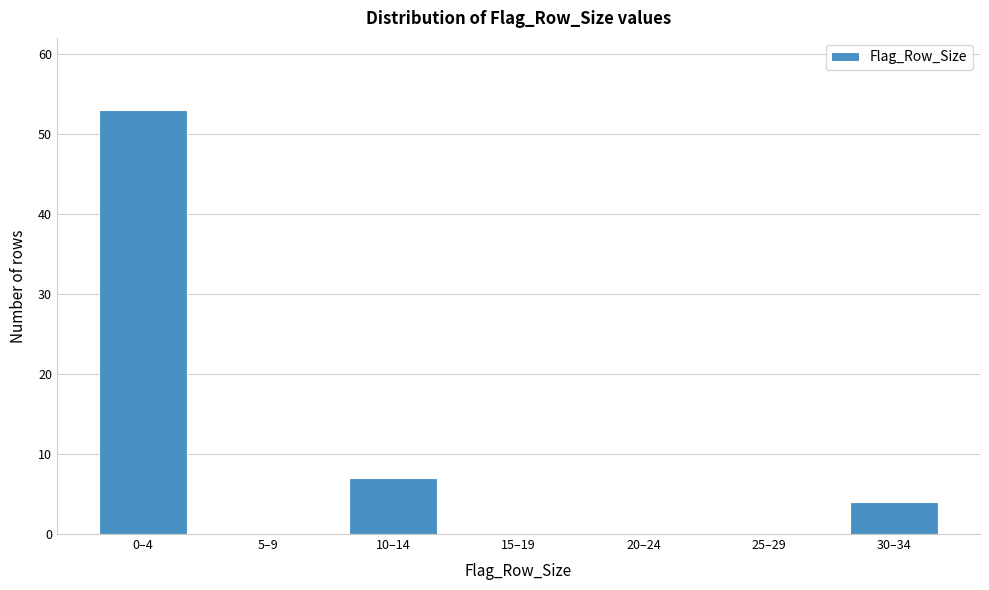

Reading right to left, extract all data points from this chart.

30–34=4	25–29=0	20–24=0	15–19=0	10–14=7	5–9=0	0–4=53